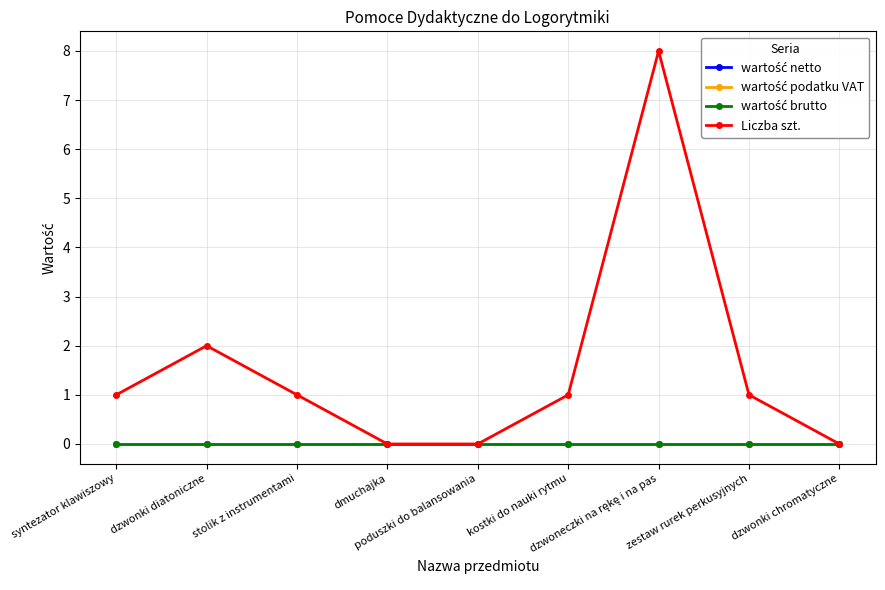

At which label is wartość netto closest to 0?

syntezator klawiszowy